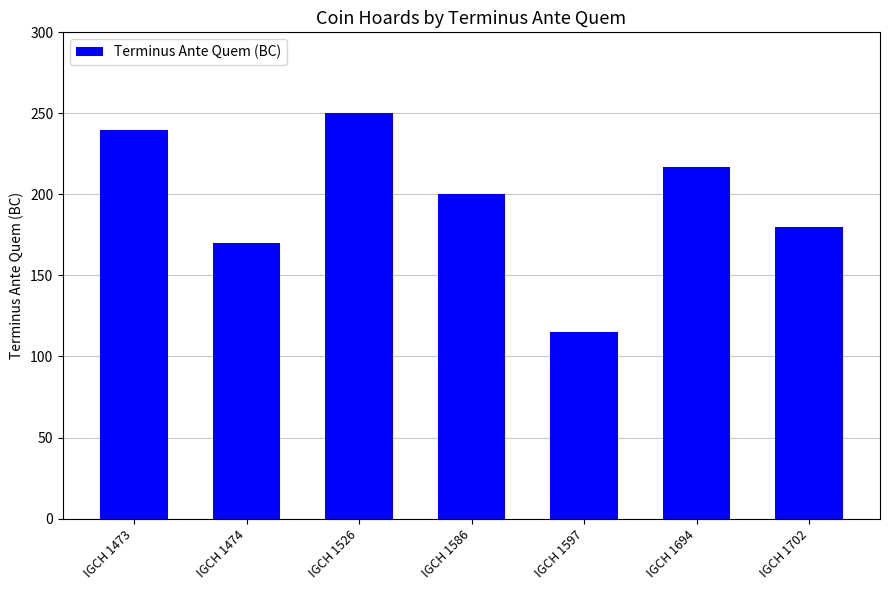

List the labels in order of value, largest first.

IGCH 1526, IGCH 1473, IGCH 1694, IGCH 1586, IGCH 1702, IGCH 1474, IGCH 1597